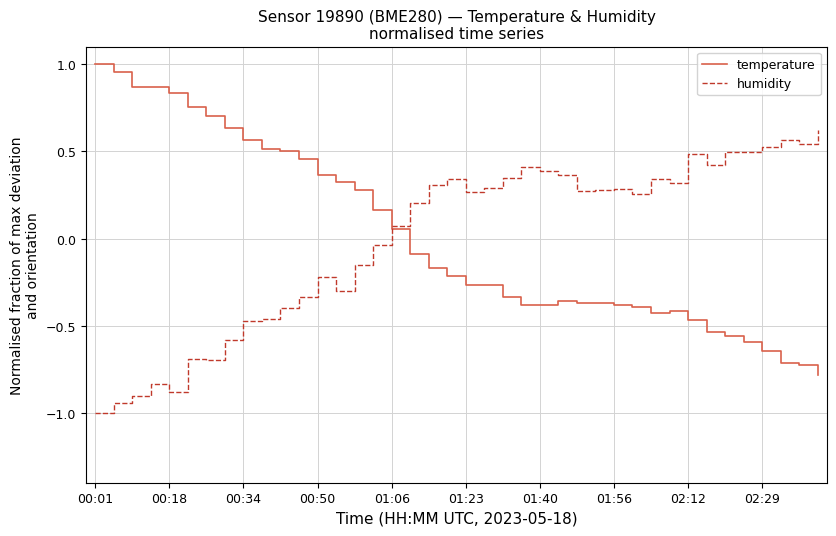

List the series in order of their peak value, highest first.

temperature, humidity